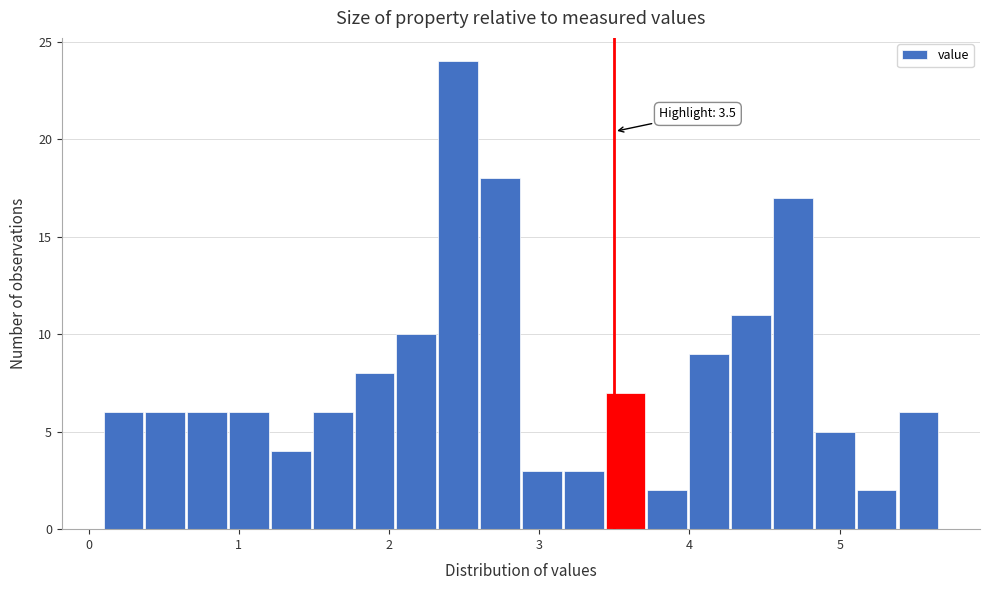

Read against the x-axis, roughly where is the centre of the tallest bar?

2.5